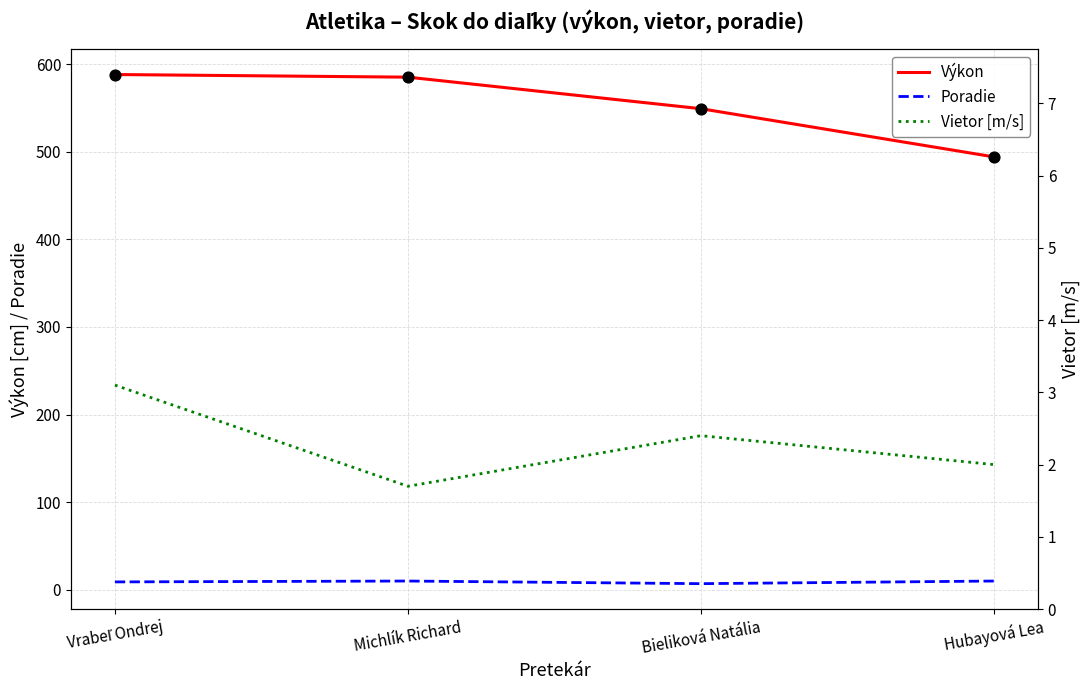

At which category is the sum across all series the highest?

Vrabeľ Ondrej